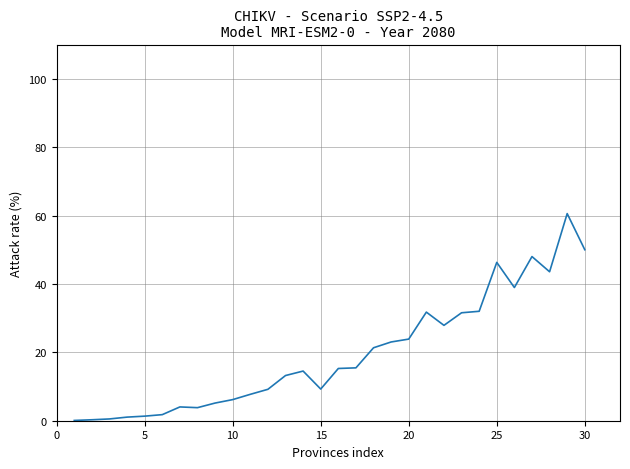

What is the greatest value displayed?

60.6